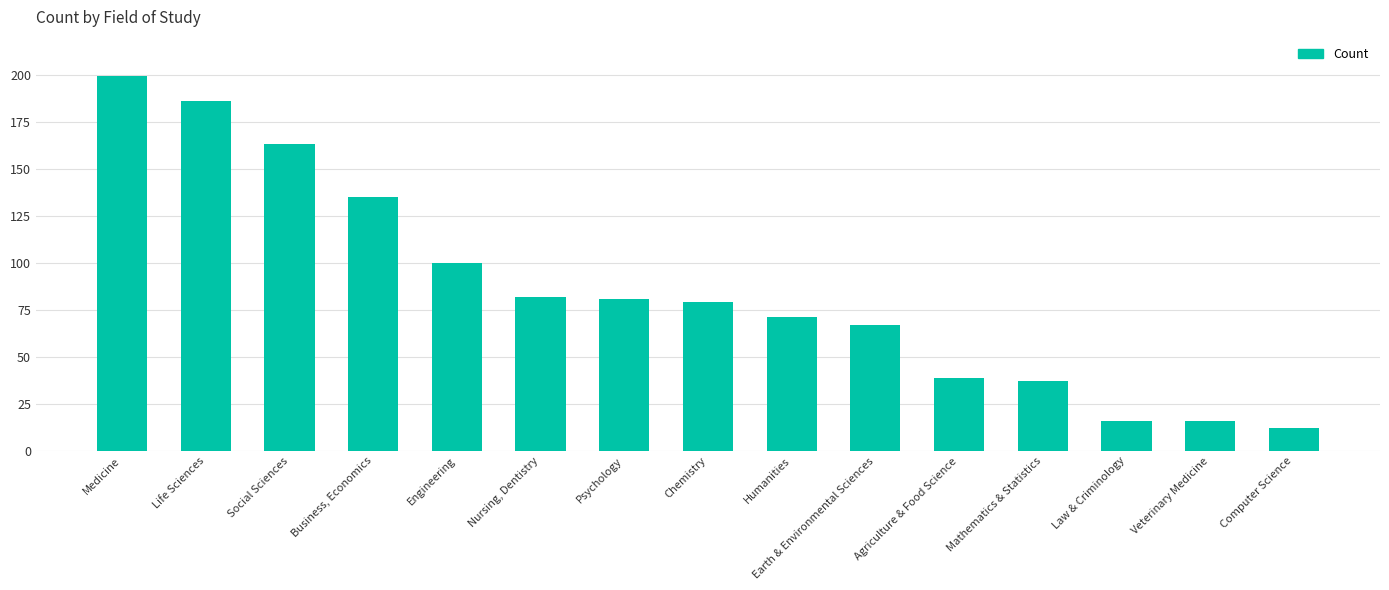

What is the change in value from Humanities to Law & Criminology?

-55